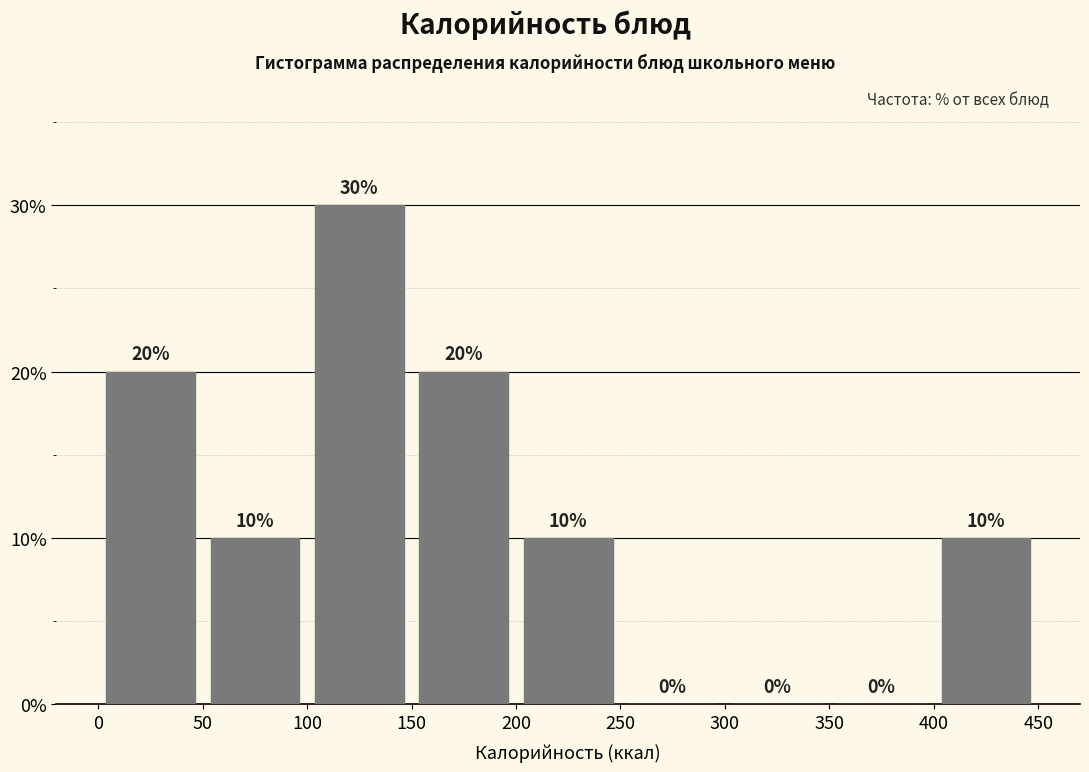

Over which range of the x-axis is the bar tallest?

100 to 150